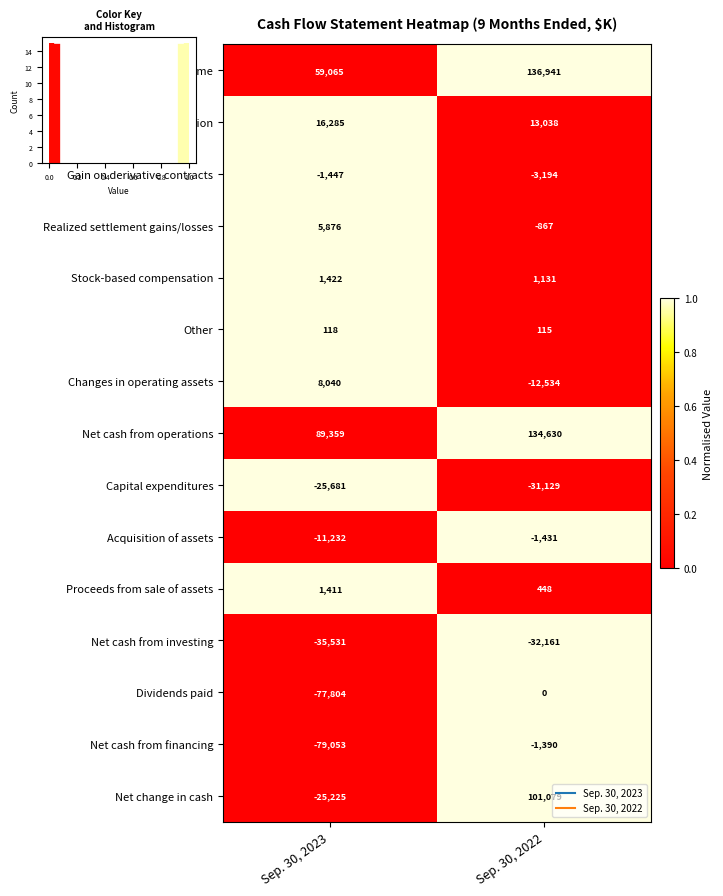

Which category has the lowest value across all series?

Sep. 30, 2023